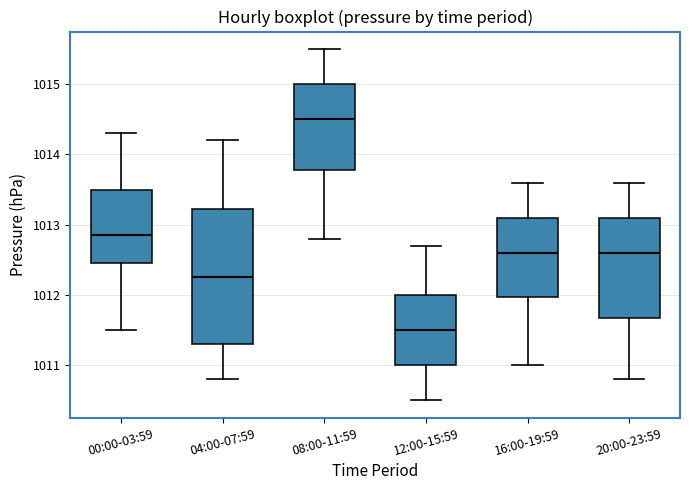

Where does the lower whisker of the box for 16:00-19:59 end on the y-axis? The values are not printed on the chart, so give them approximately, as read against the axis.

1011.0